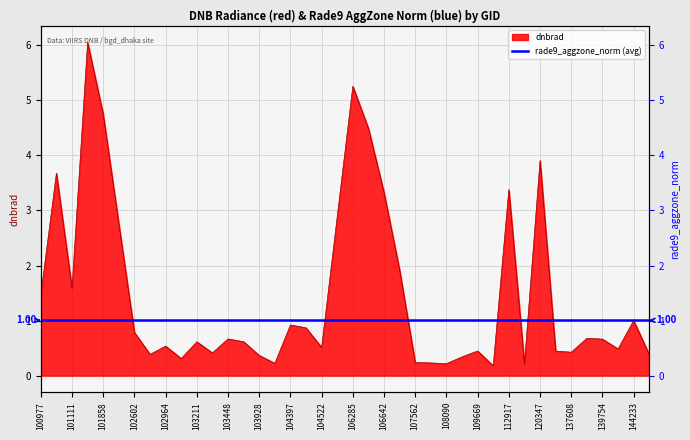

True or false: the data shows 0.7 at 103448.

True